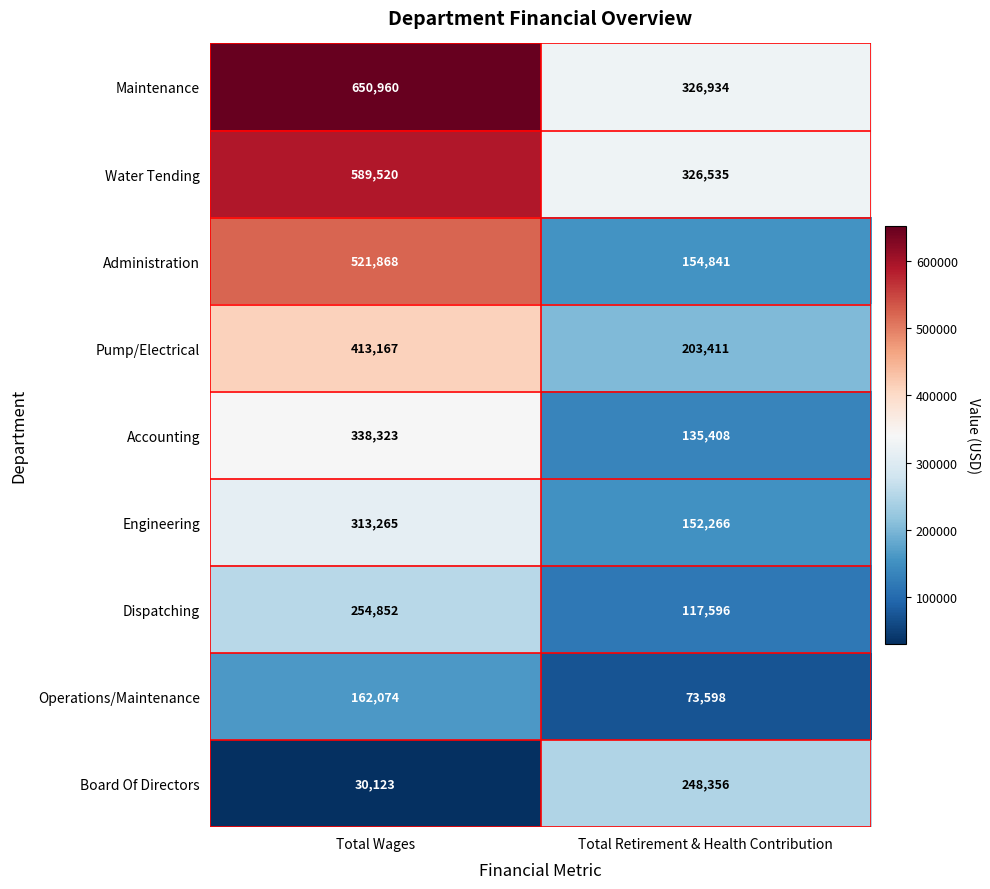

What is the average value of the Maintenance series?

488947